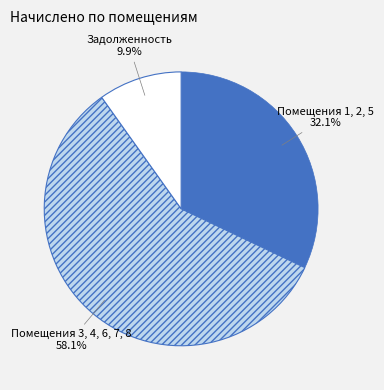

How many segments does this pie chart have?

3